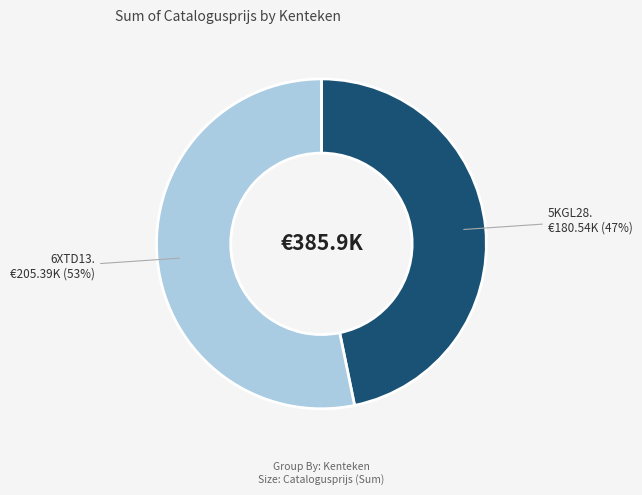

Rank the categories by value from highest to lowest.

6XTD13. €205.39K (53%), 5KGL28. €180.54K (47%)